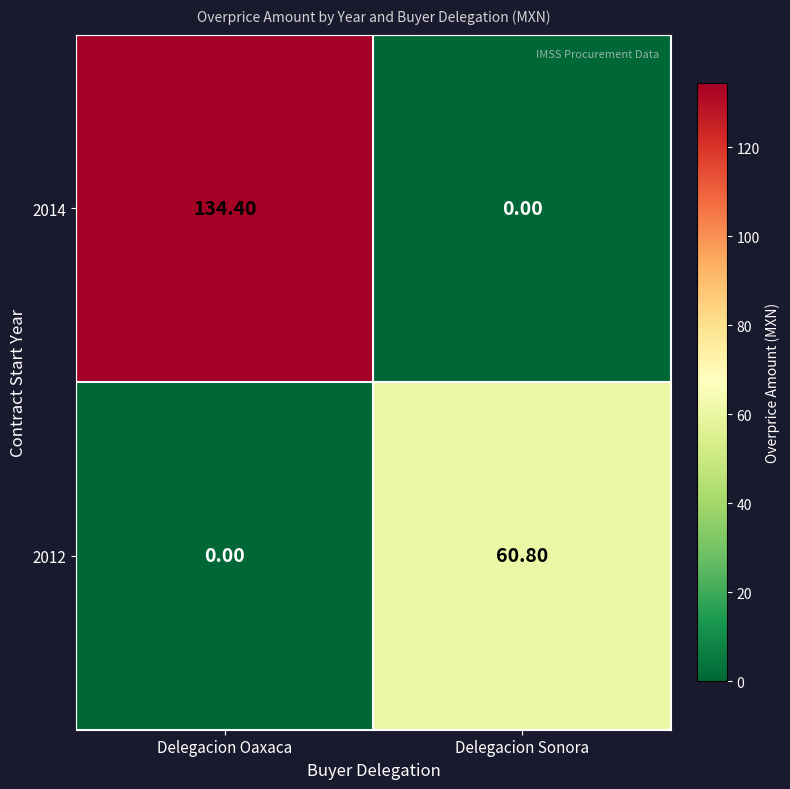

Which series changed the most between Delegacion Oaxaca and Delegacion Sonora?

2014